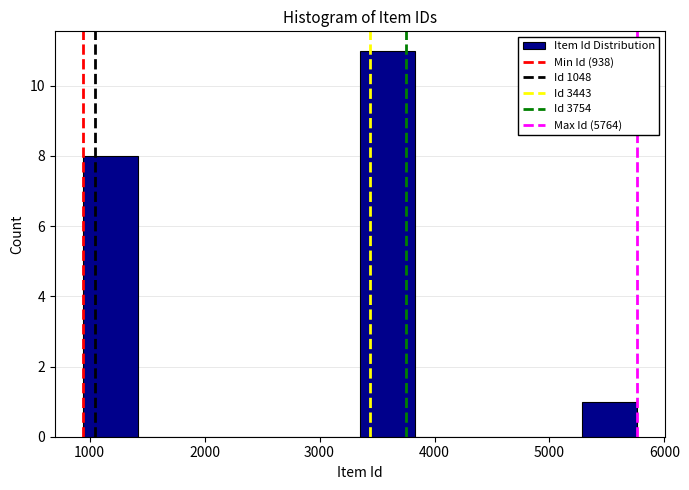

Which range on the x-axis has the tallest bar?

3400 to 3800